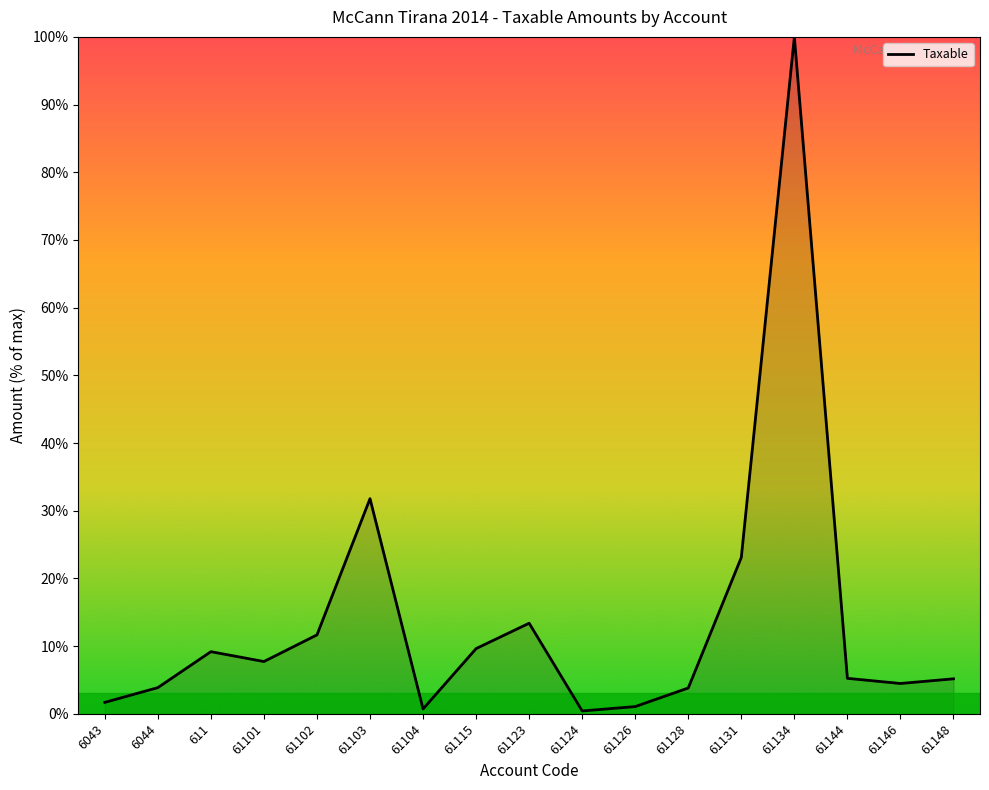

Is it true that the value at 61124 is 0.4?

True